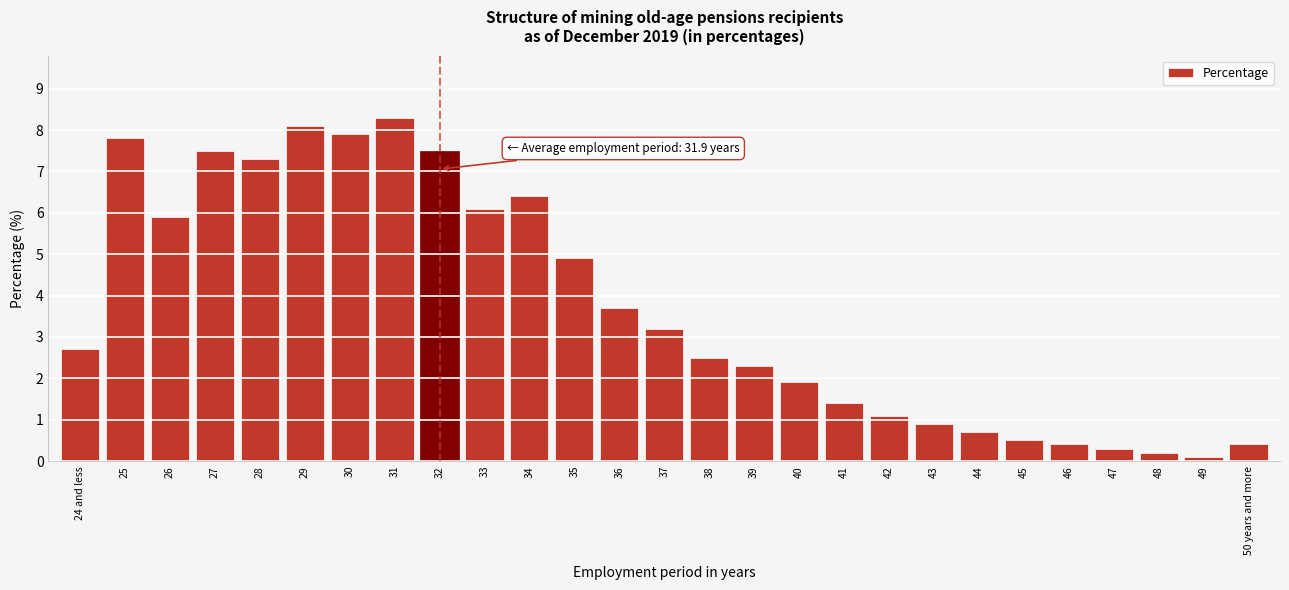

Reading right to left, extract all data points from this chart.

50 years and more=0.4	49=0.1	48=0.2	47=0.3	46=0.4	45=0.5	44=0.7	43=0.9	42=1.1	41=1.4	40=1.9	39=2.3	38=2.5	37=3.2	36=3.7	35=4.9	34=6.4	33=6.1	32=7.5	31=8.3	30=7.9	29=8.1	28=7.3	27=7.5	26=5.9	25=7.8	24 and less=2.7